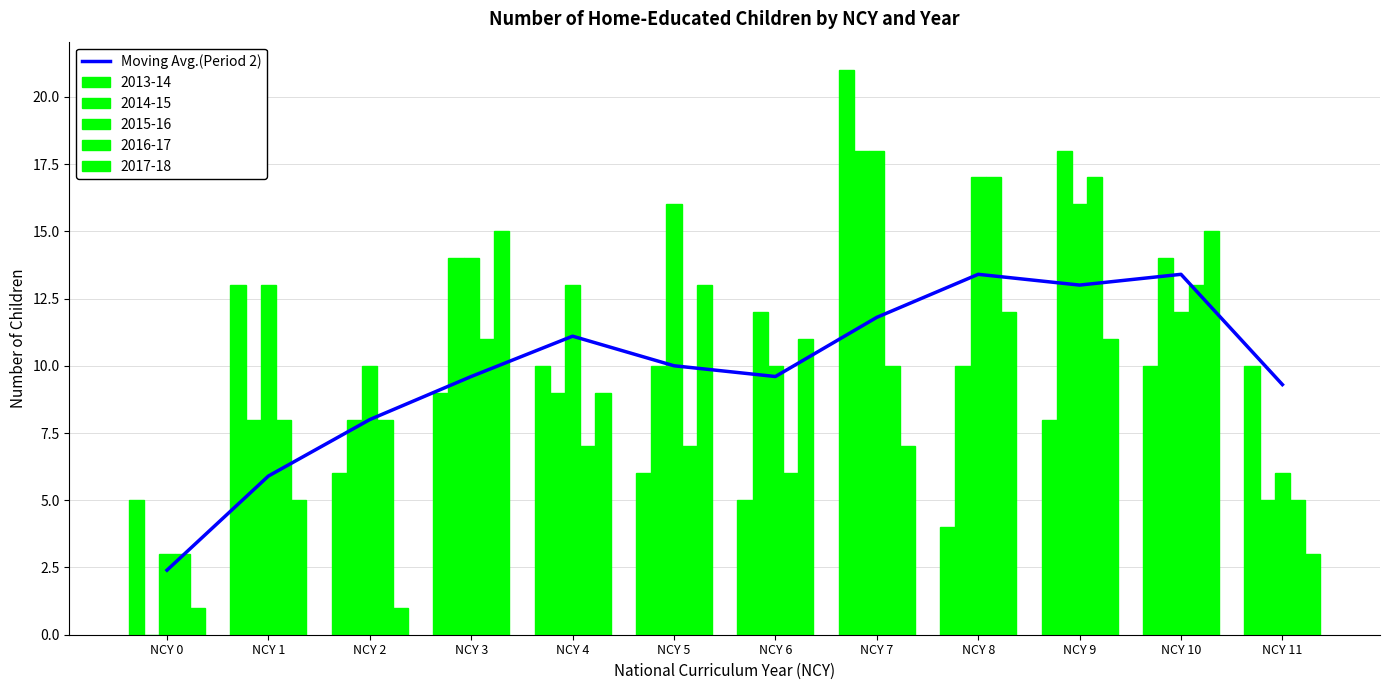

Reading left to right, what are all the values shown in this chart?

NCY 0=2.4	NCY 1=5.9	NCY 2=8.0	NCY 3=9.6	NCY 4=11.1	NCY 5=10.0	NCY 6=9.6	NCY 7=11.8	NCY 8=13.4	NCY 9=13.0	NCY 10=13.4	NCY 11=9.3